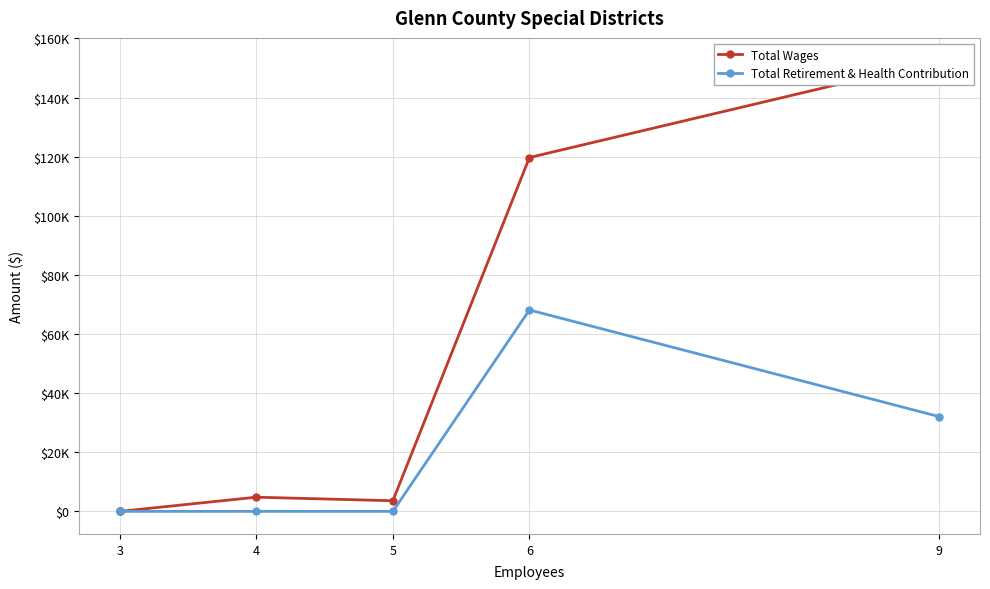

True or false: Total Retirement & Health Contribution and Total Wages cross at least once.

False